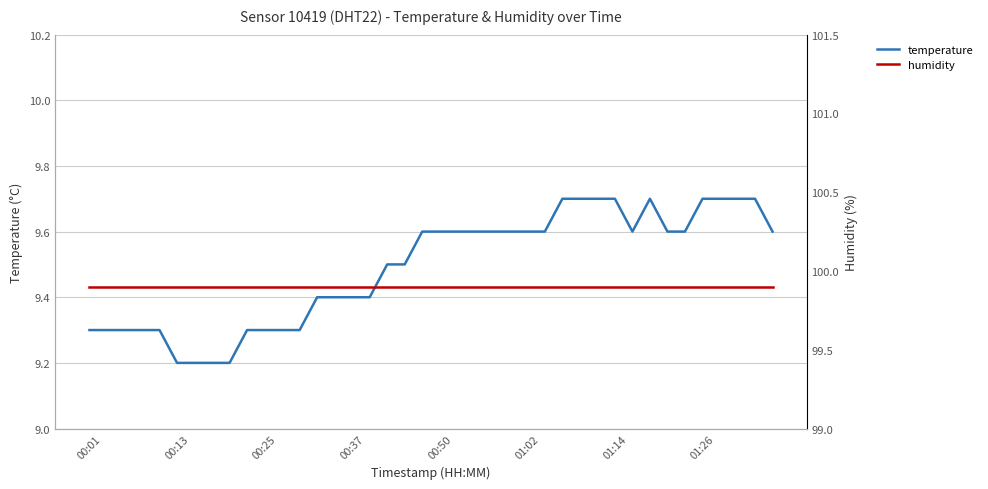

True or false: temperature and humidity cross at least once.

False